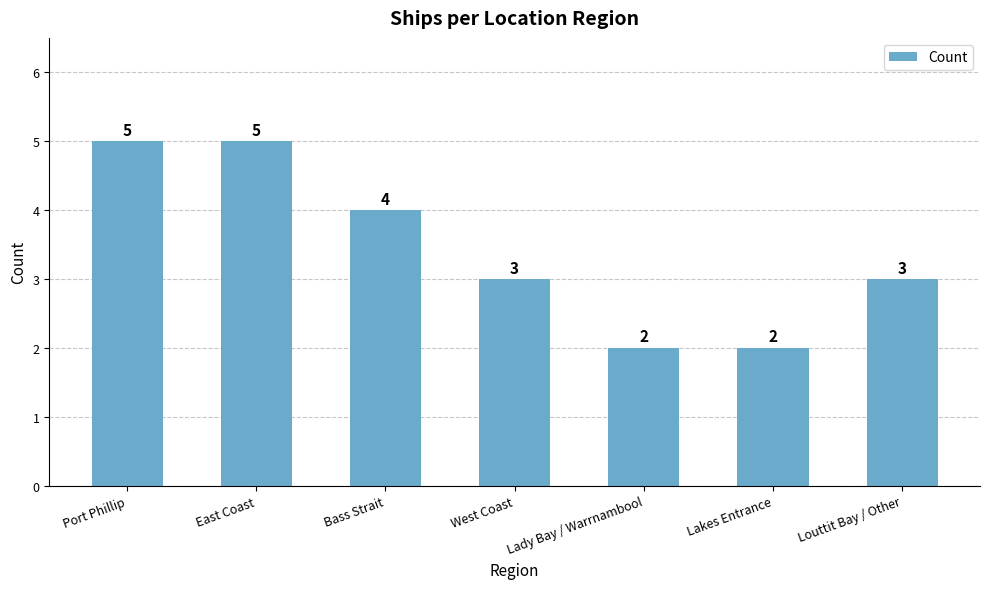

Where does the data first go above 3?

Port Phillip